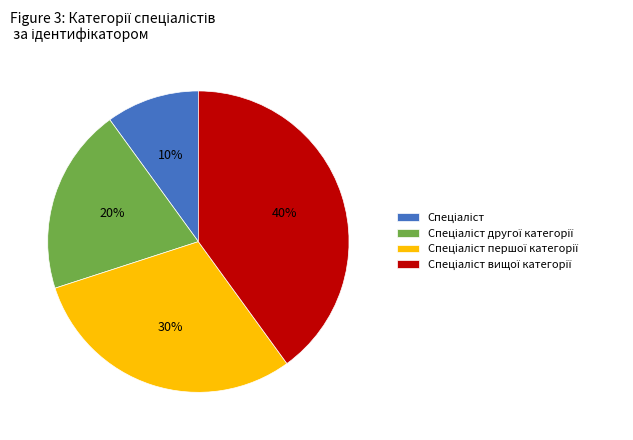

Count the number of slices in the pie.

4